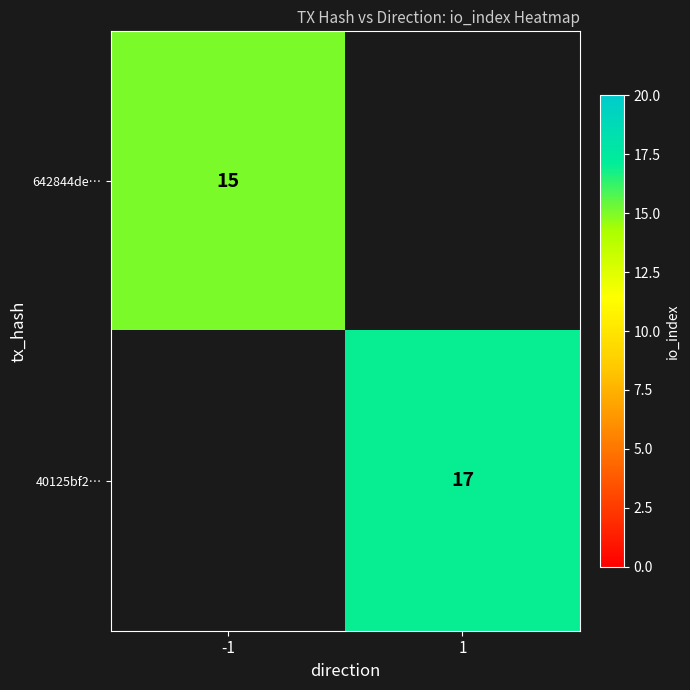

True or false: 642844de… has a value of 5 at -1.

False